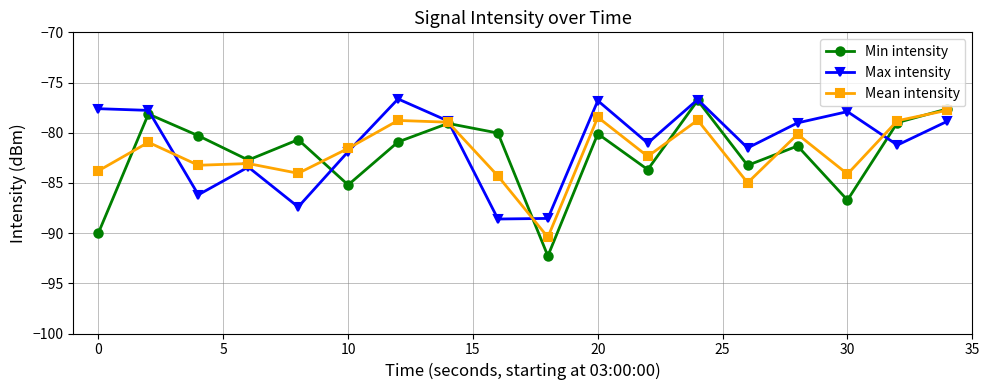

What is the value of the Mean intensity point at the 9th from the left?

-84.3